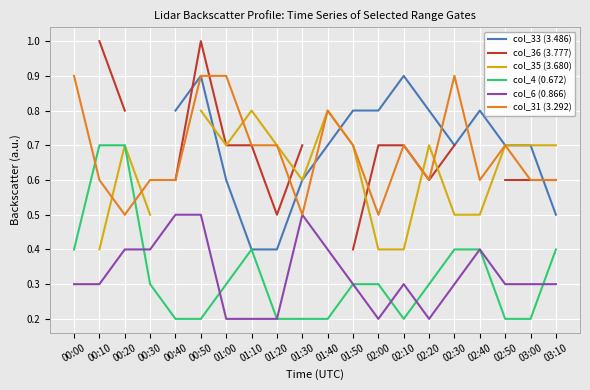

What is the highest value of the col_4 (0.672) series?

0.7